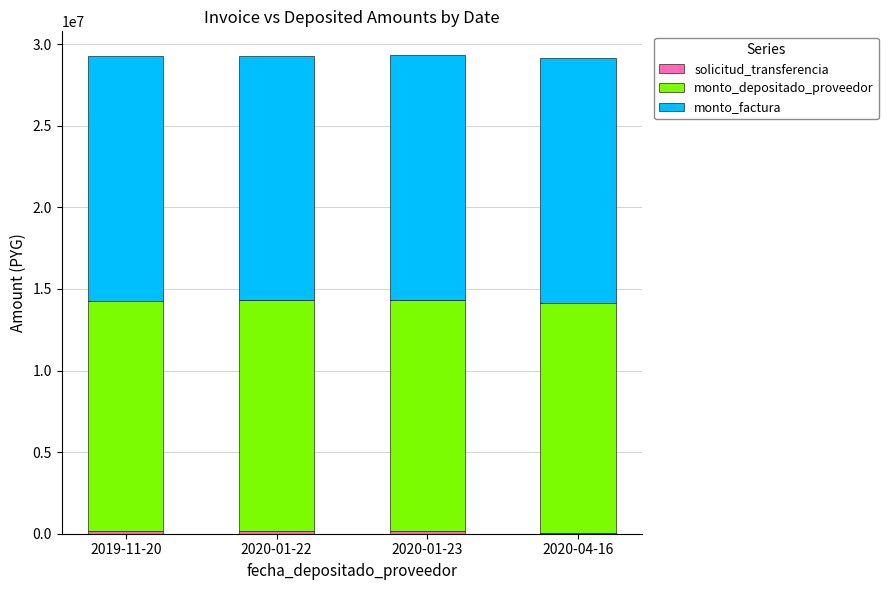

Are the bars grouped side by side (vs. stacked)?

No